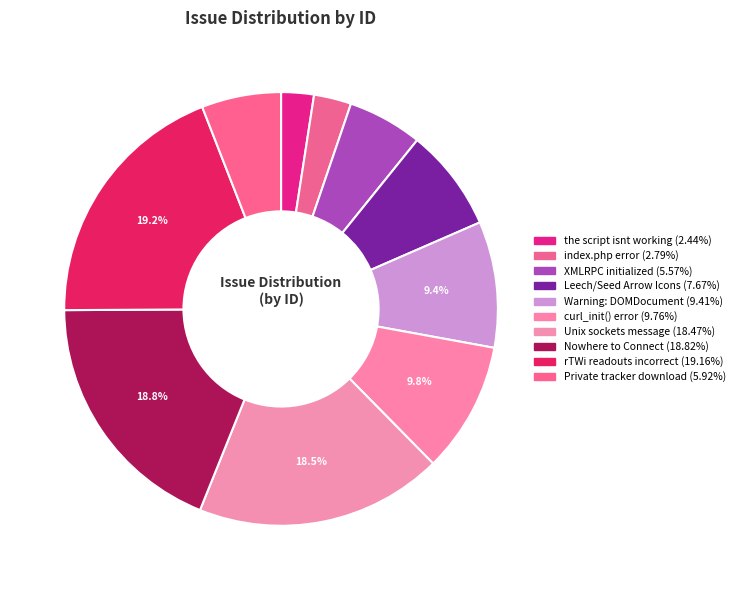

Between Private tracker download and the script isnt working, which is larger?

Private tracker download